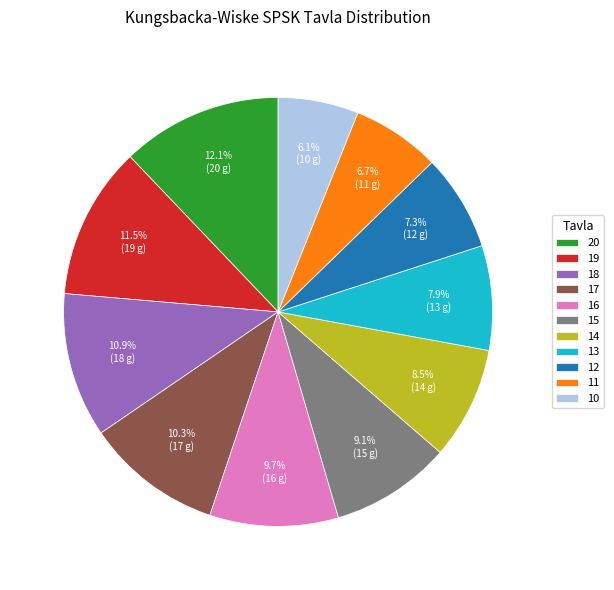

Does 12 account for over 50% of the chart?

No